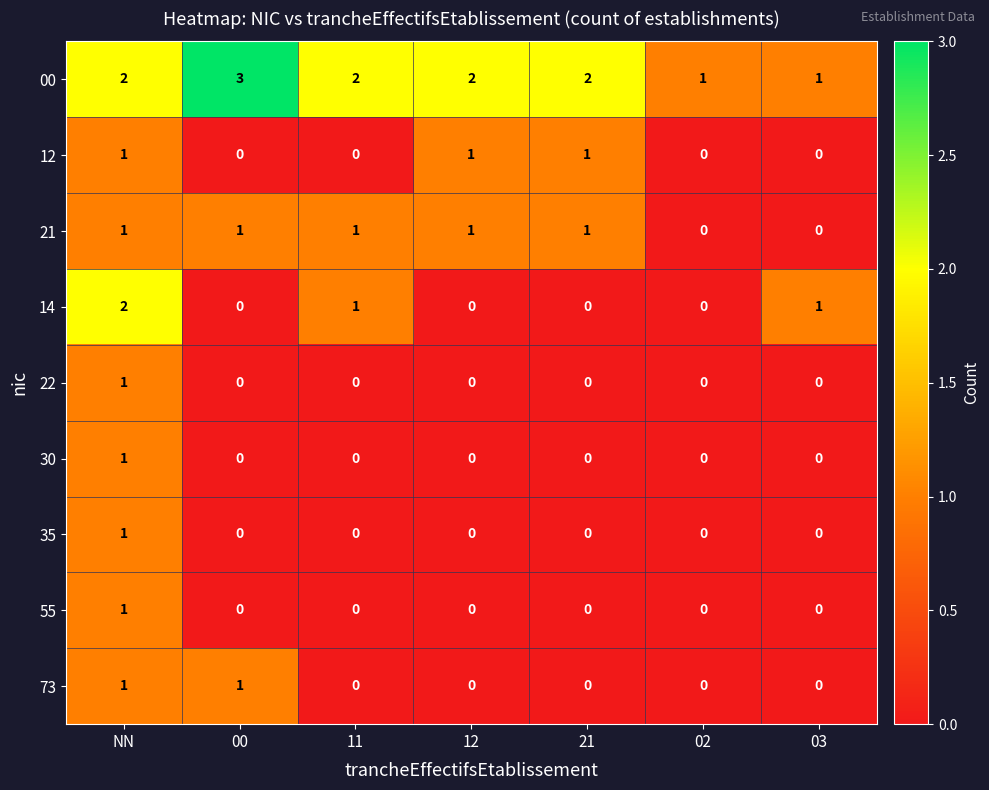

What is the total value across all series at NN?

11